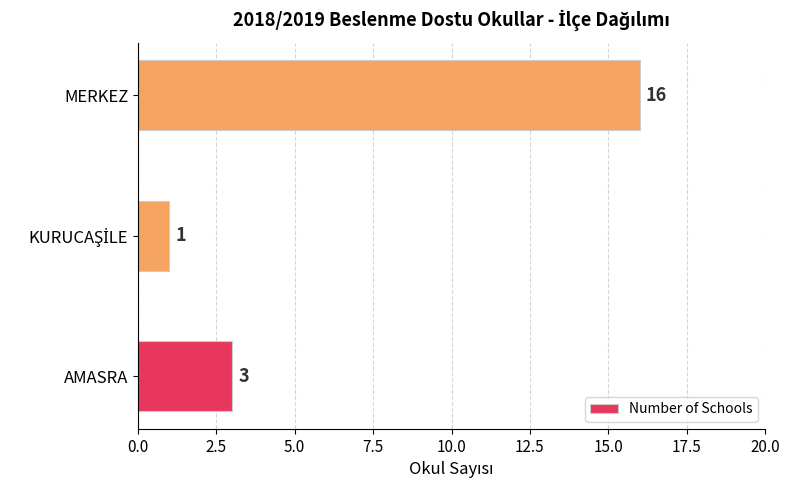

What is the sum of all values?

20